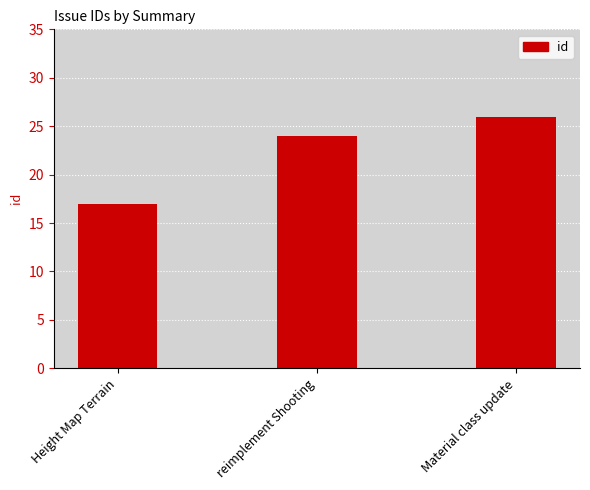

Which label corresponds to the smallest value in the chart?

Height Map Terrain